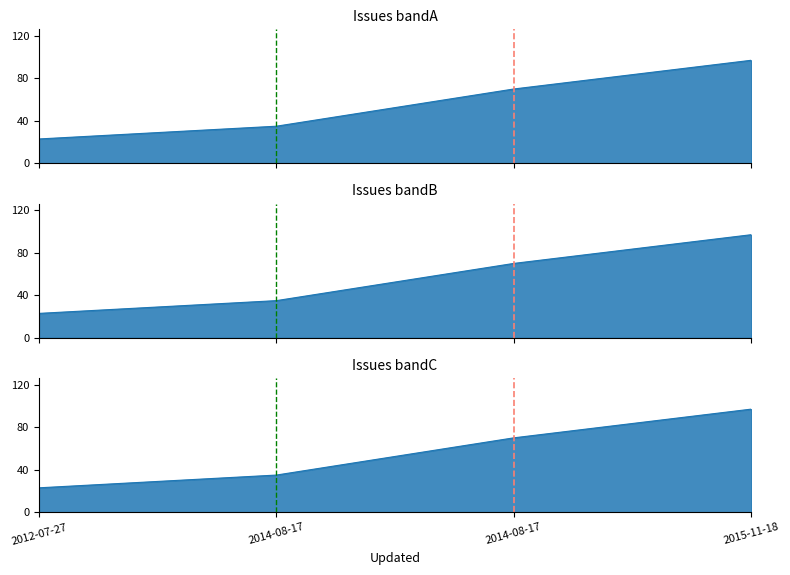

What is the difference between the maximum and second lowest values?

62